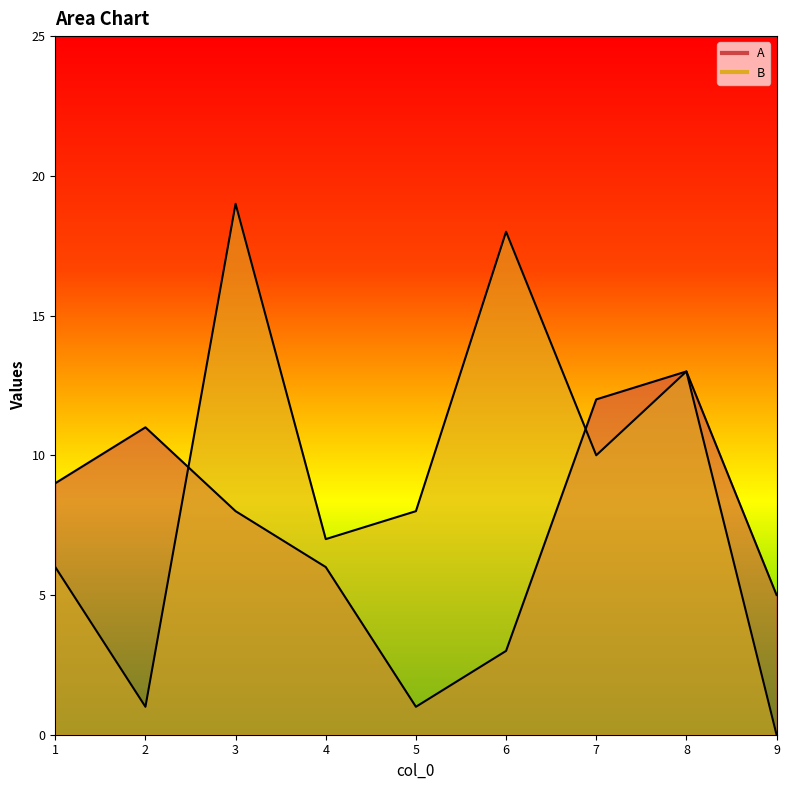

What is the value of the A point at the 4th from the left?

6